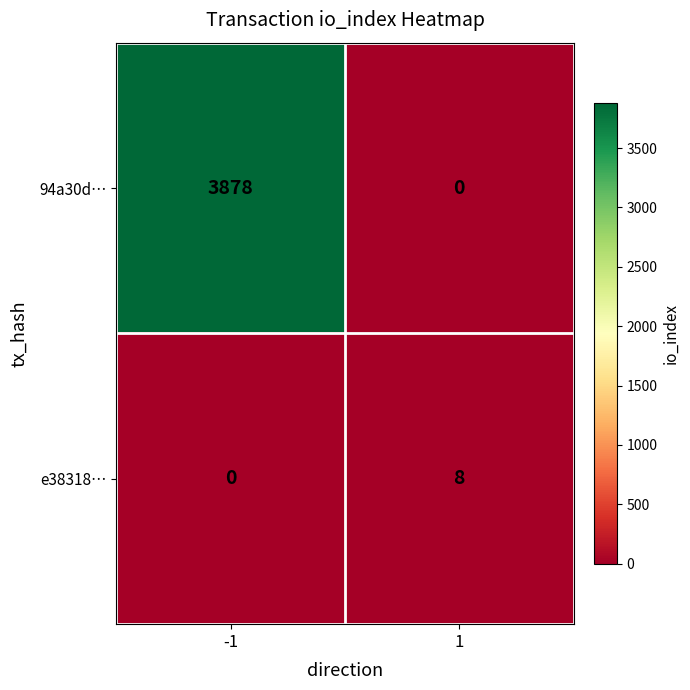

What value does the 94a30d… series have at -1?

3878